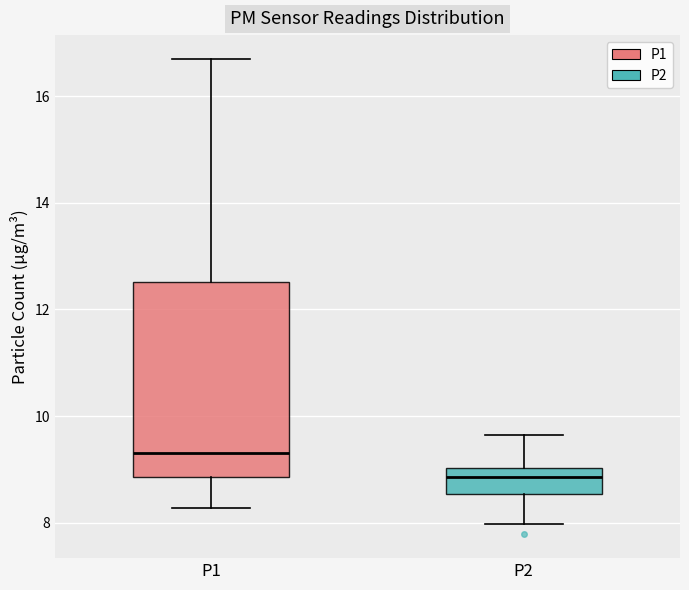

Which box has the highest median line?

P1